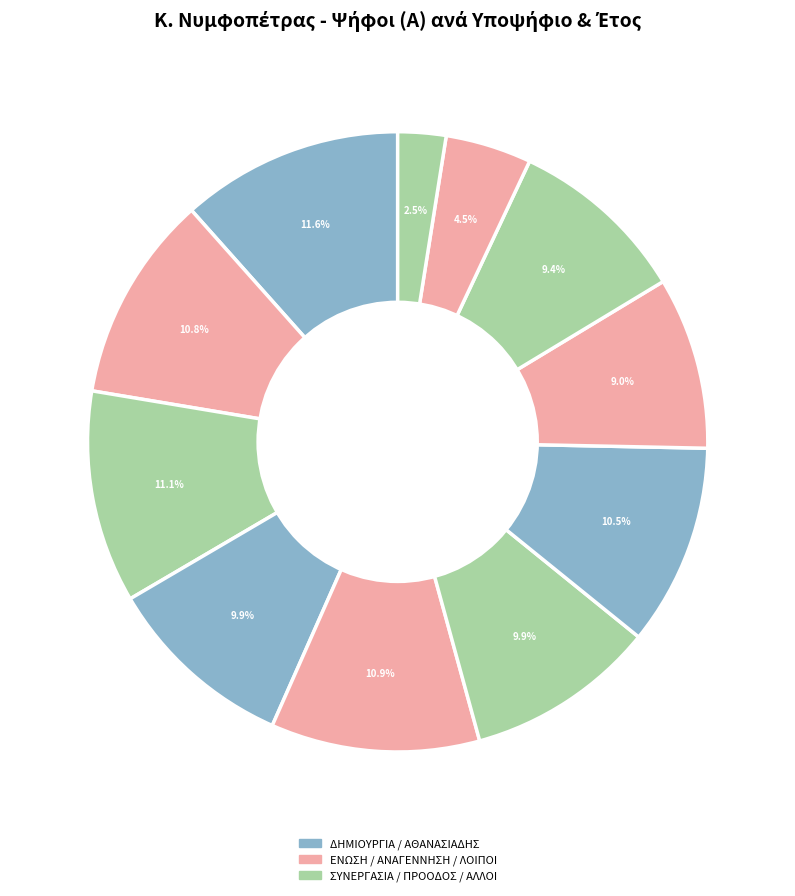

Count the number of slices in the pie.

11